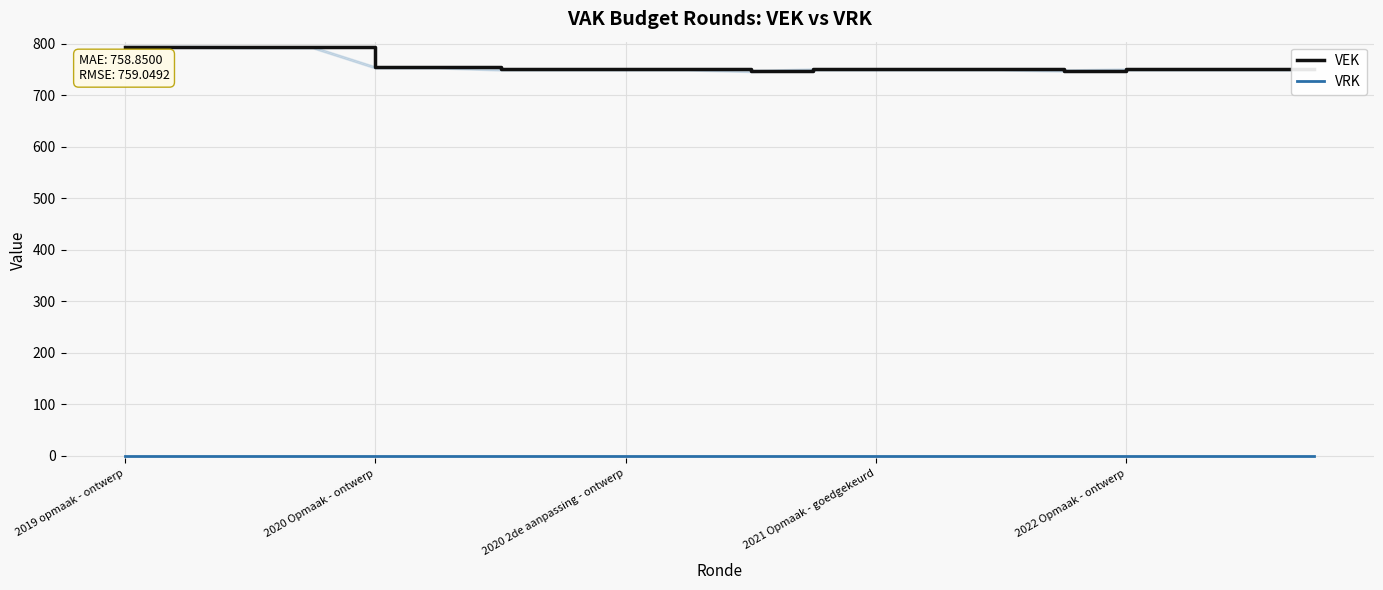

True or false: VEK and VRK cross at least once.

False